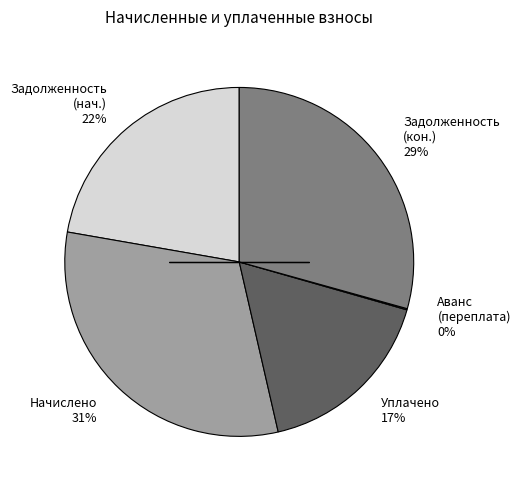

What is the largest slice in the pie chart?

Начислено 31%